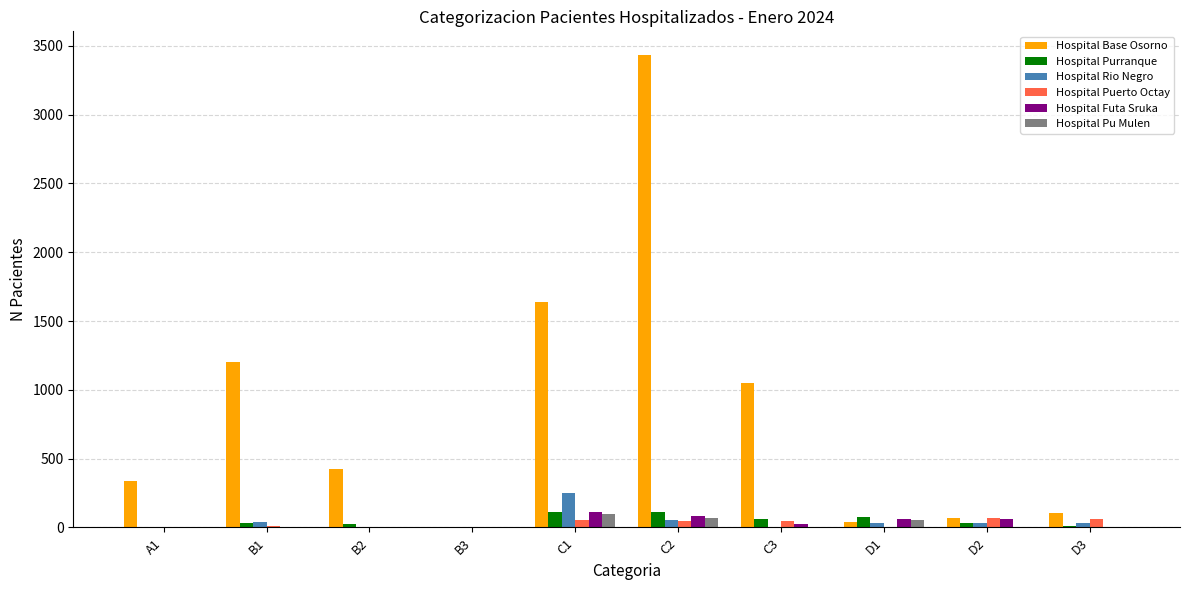

What is the sum of all Hospital Base Osorno values?

8297